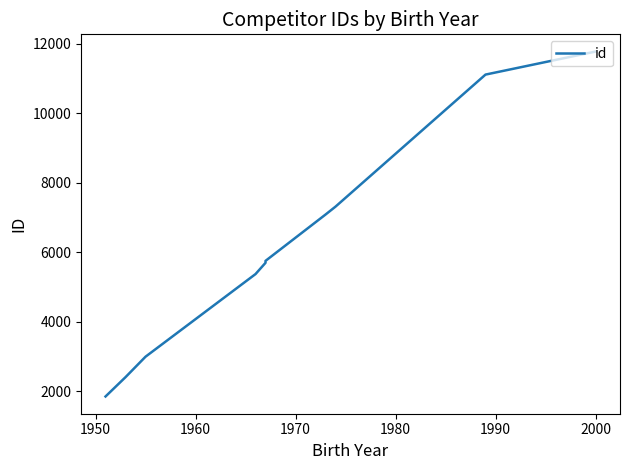

True or false: the data has more than 0 interior local peaks.

False